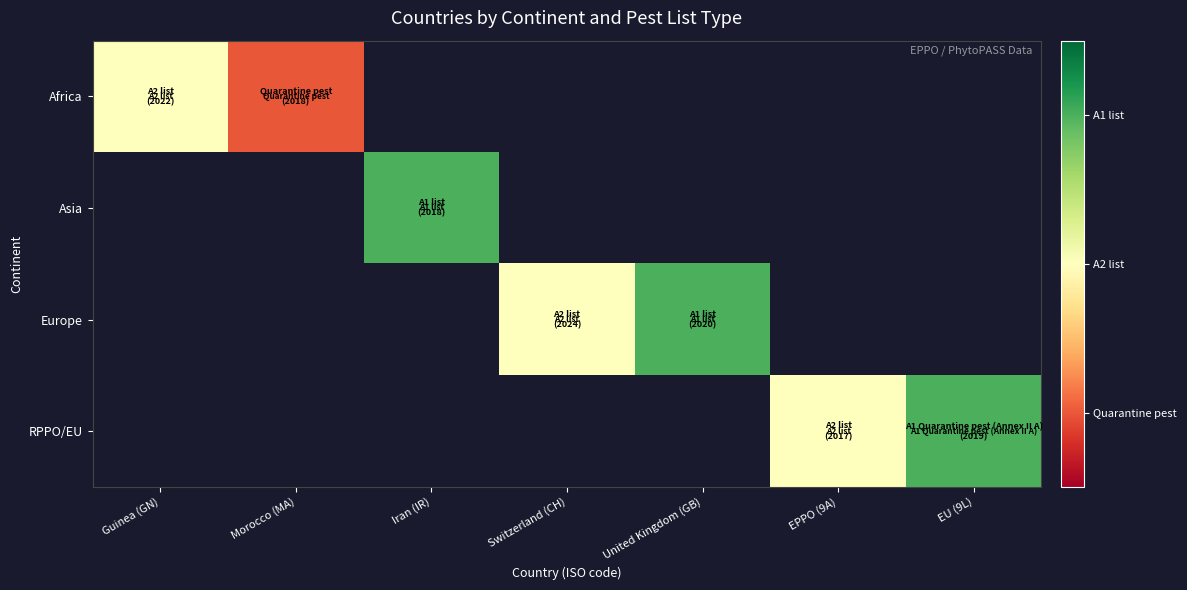

At which label does Europe first exceed 2?

United Kingdom (GB)